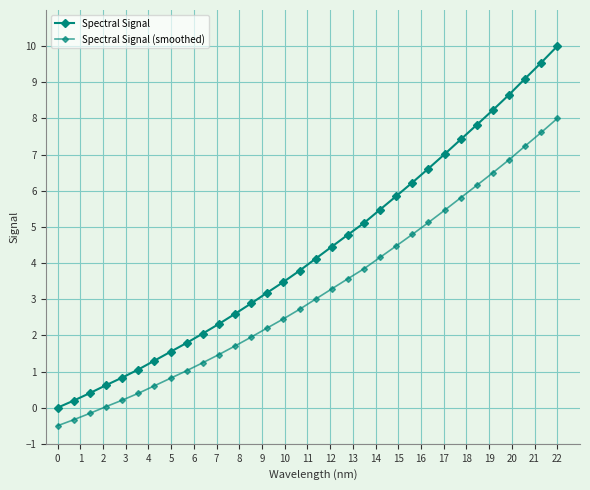

What is the value of the Spectral Signal (smoothed) point at the 11th from the left?

1.5